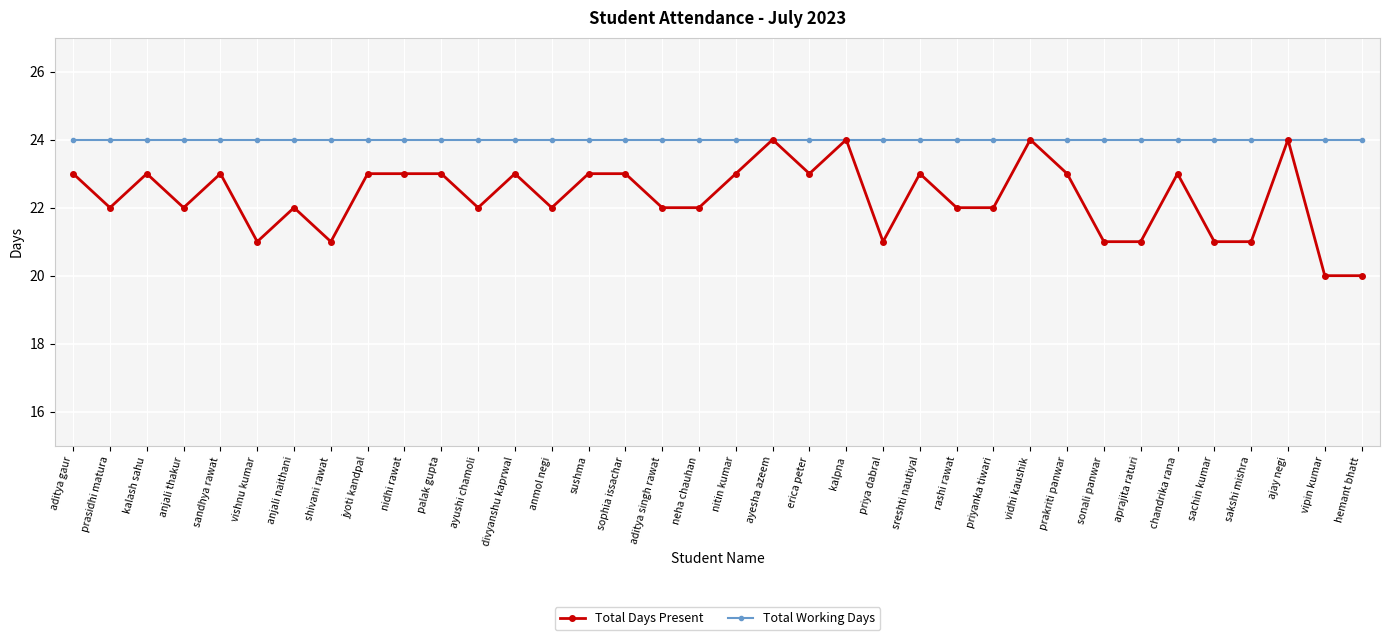

The value of Total Days Present at shivani rawat is 37. True or false?

False